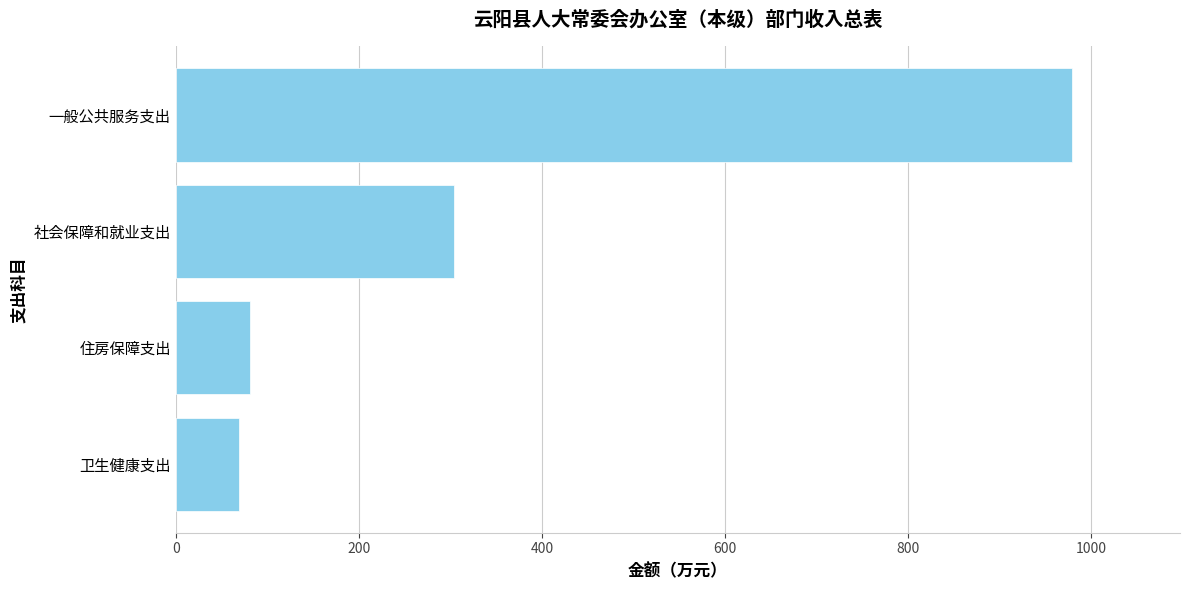

What is the difference between the maximum and minimum values?

909.6